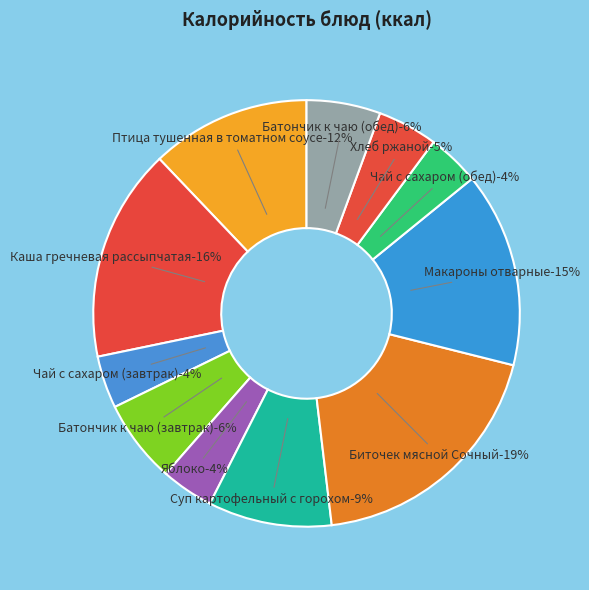

Rank the categories by value from highest to lowest.

Биточек мясной Сочный, Каша гречневая рассыпчатая, Макароны отварные, Птица тушенная в томатном соусе, Суп картофельный с горохом, Батончик к чаю (завтрак), Батончик к чаю (обед), Хлеб ржаной, Чай с сахаром (завтрак), Яблоко, Чай с сахаром (обед)